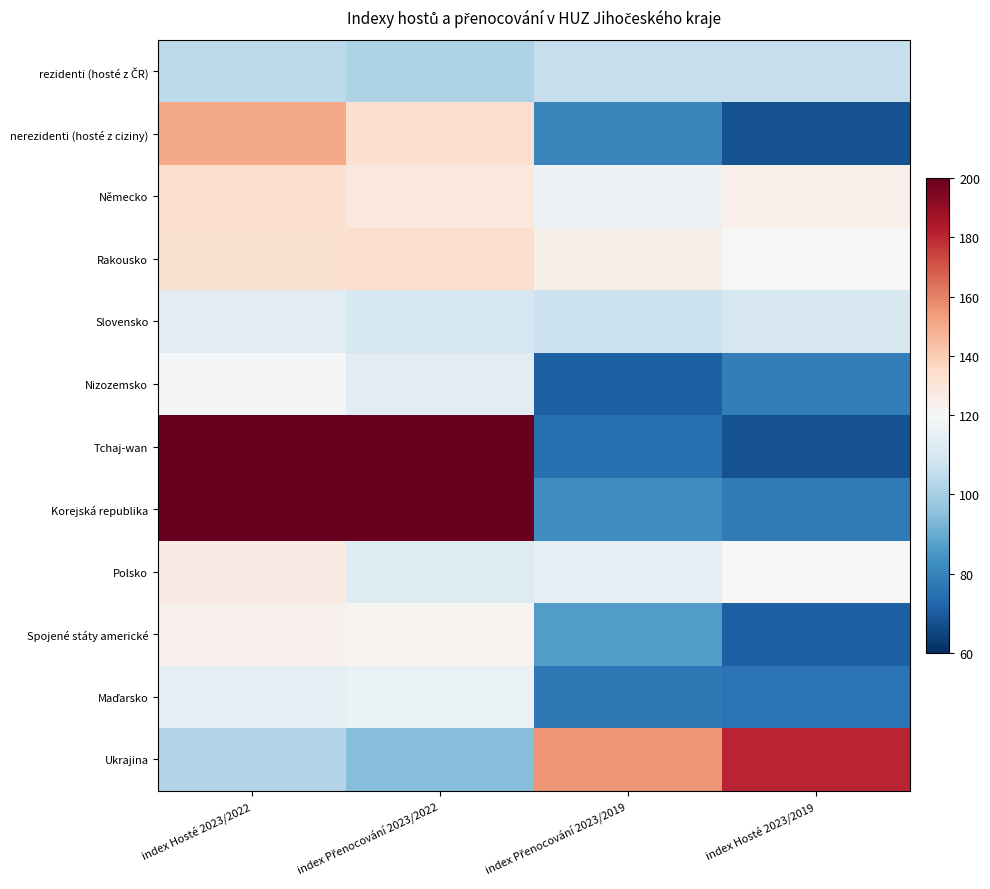

What is the total value across all series at index Přenocování 2023/2019?

1197.4